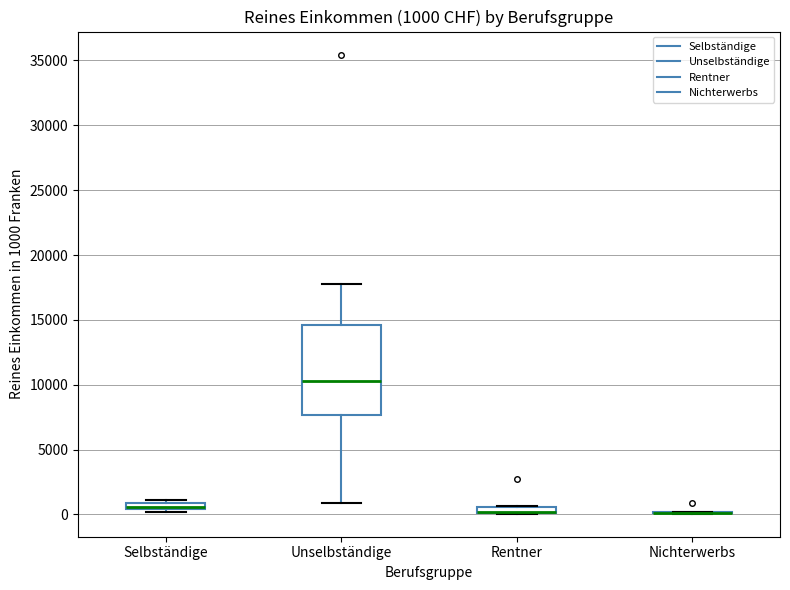

Comparing the boxes themselves (not the whiskers), which one is the tallest?

Unselbständige